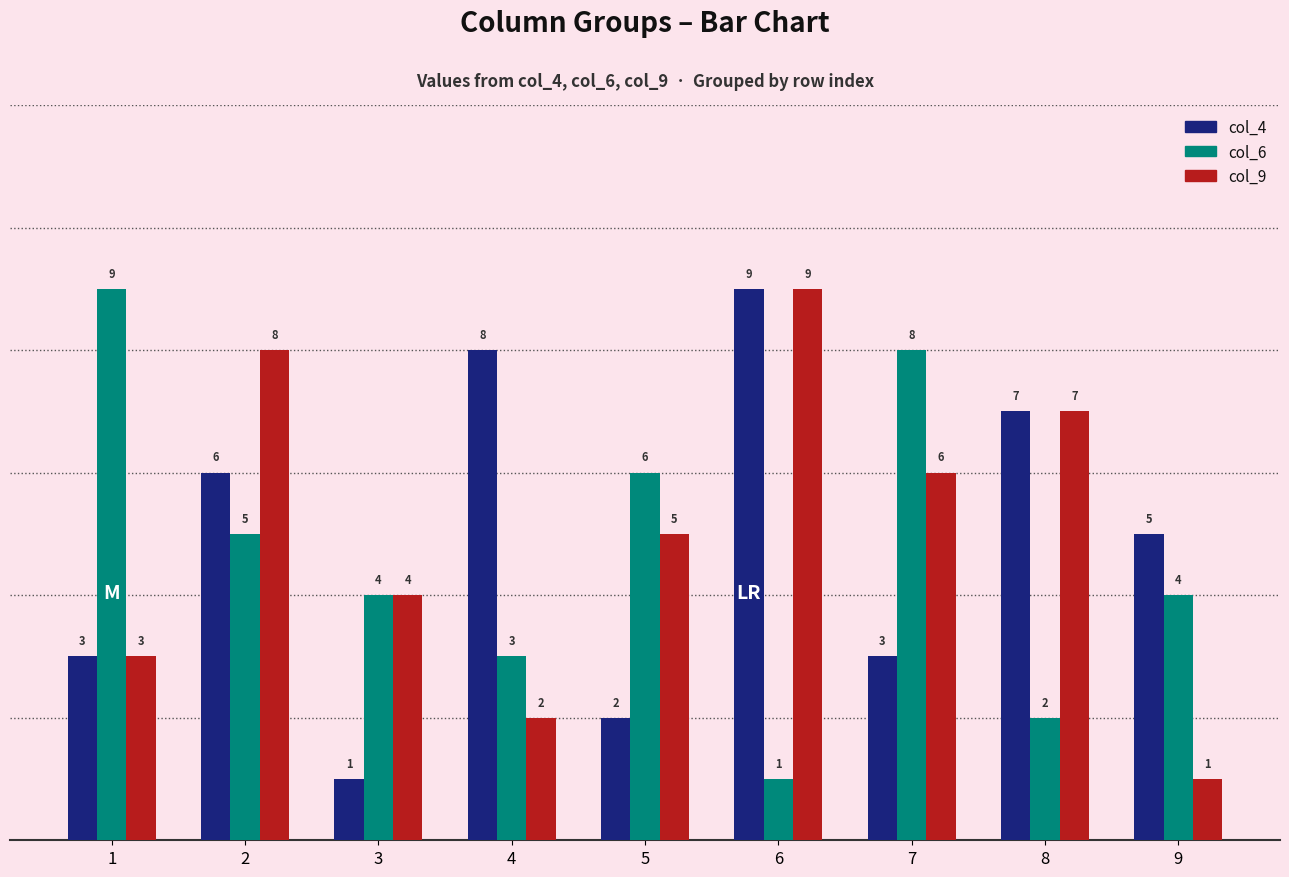

What are all the series names shown in the legend?

col_4, col_6, col_9